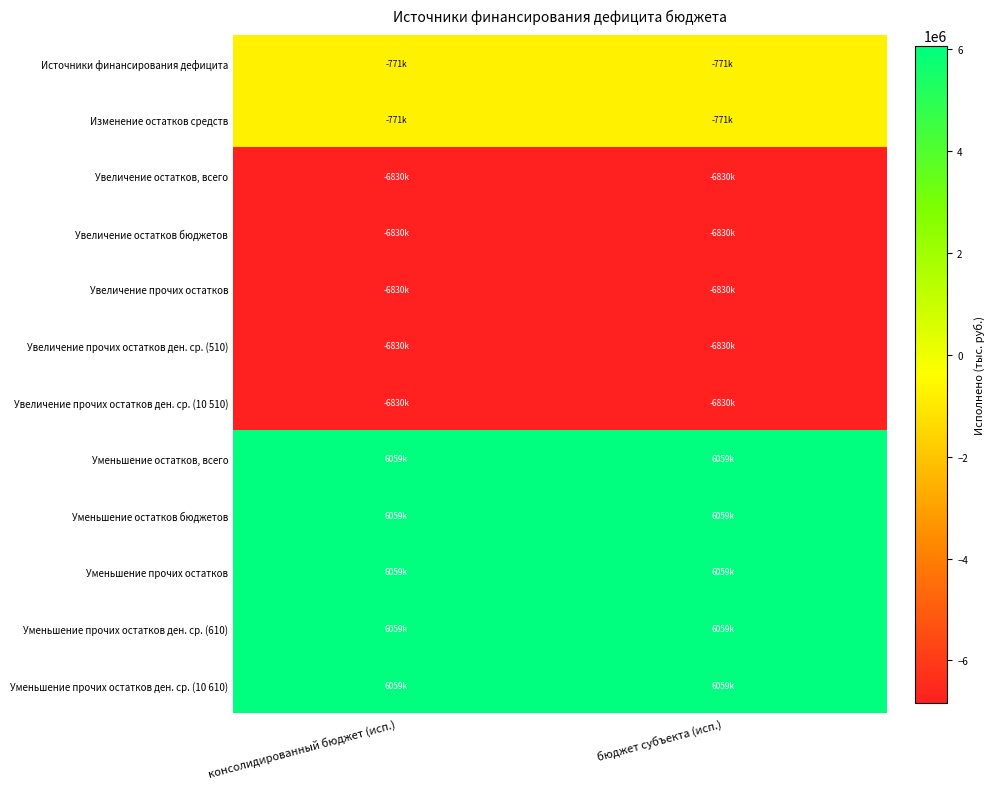

Which series has the largest total across all categories?

Уменьшение остатков, всего